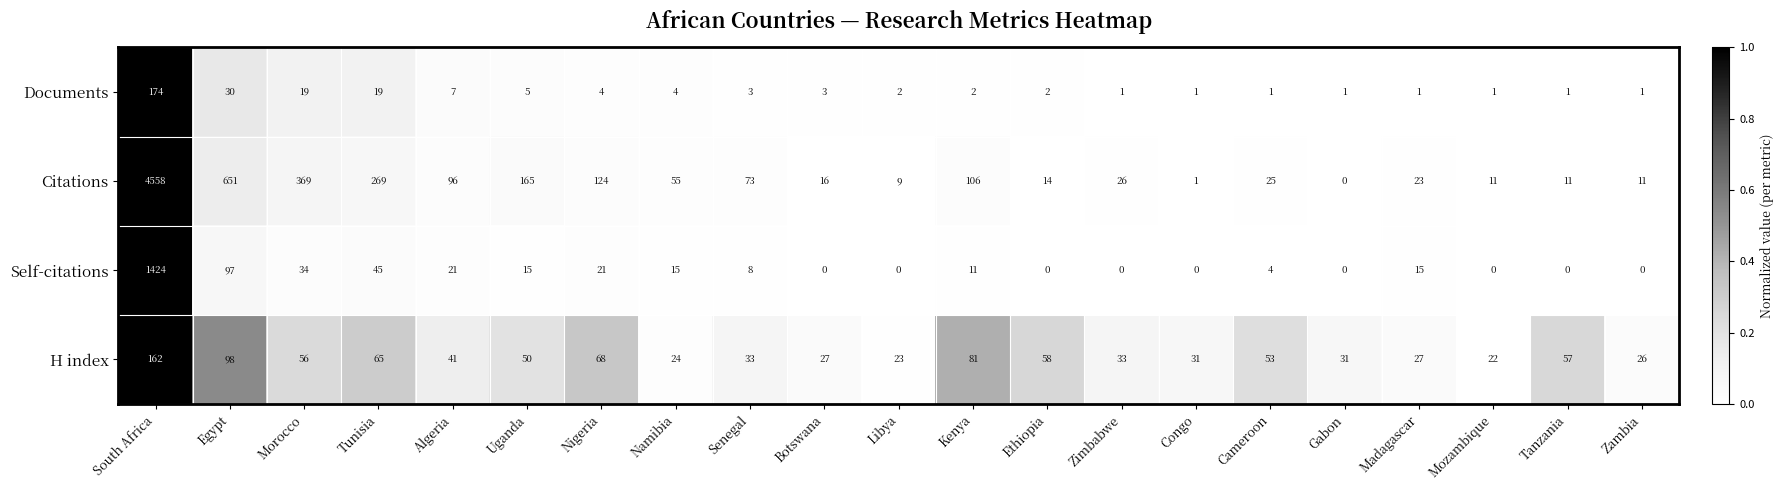

Which category has the highest value in the Citations series?

South Africa